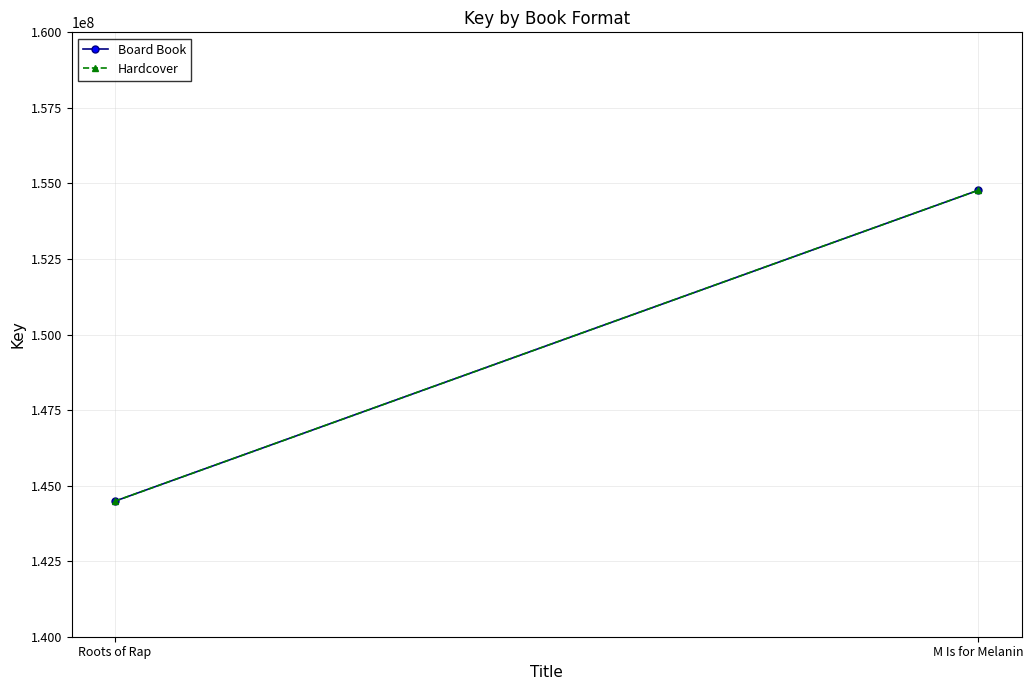

The value of Board Book at Roots of Rap is 208757046. True or false?

False